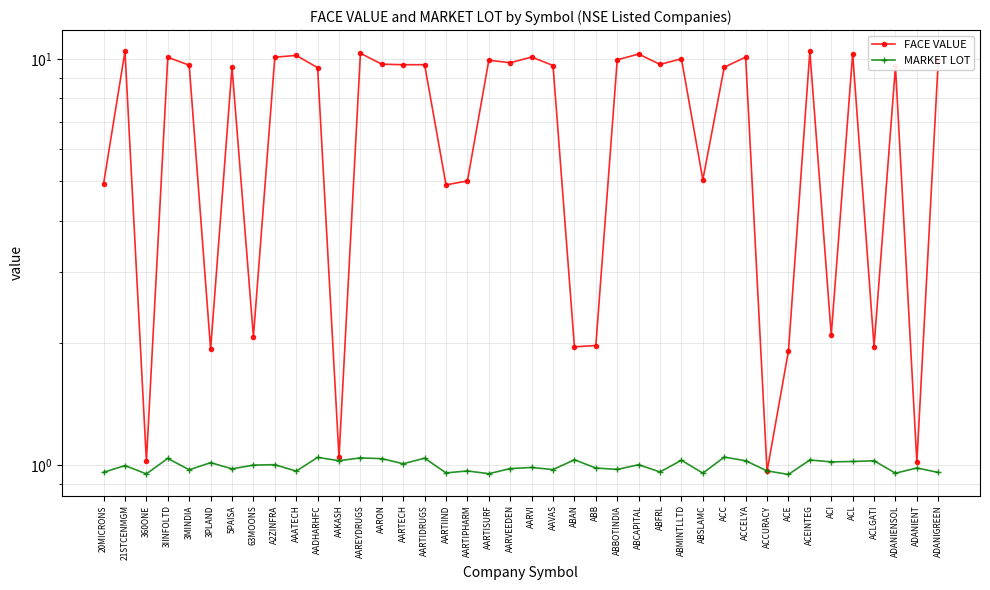

What is the value of the FACE VALUE point at the 29th from the left?

5.0